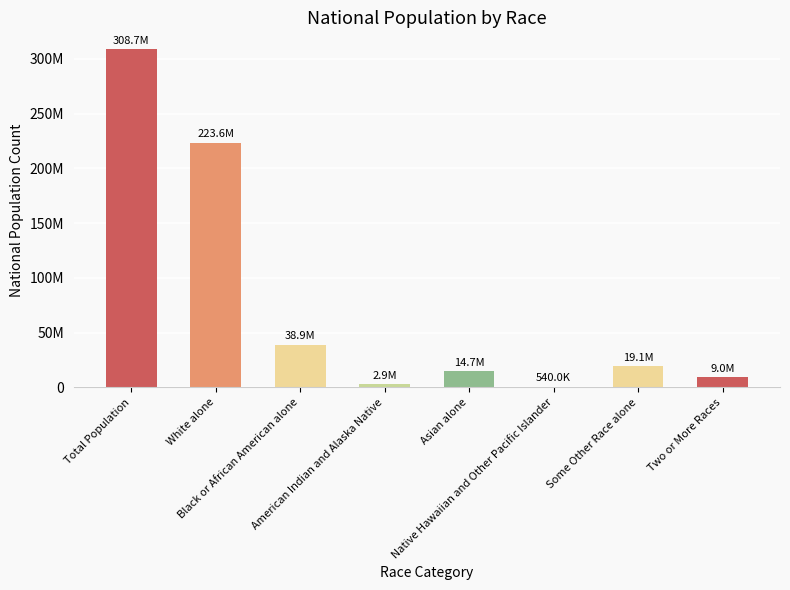

Are the bars horizontal?

No